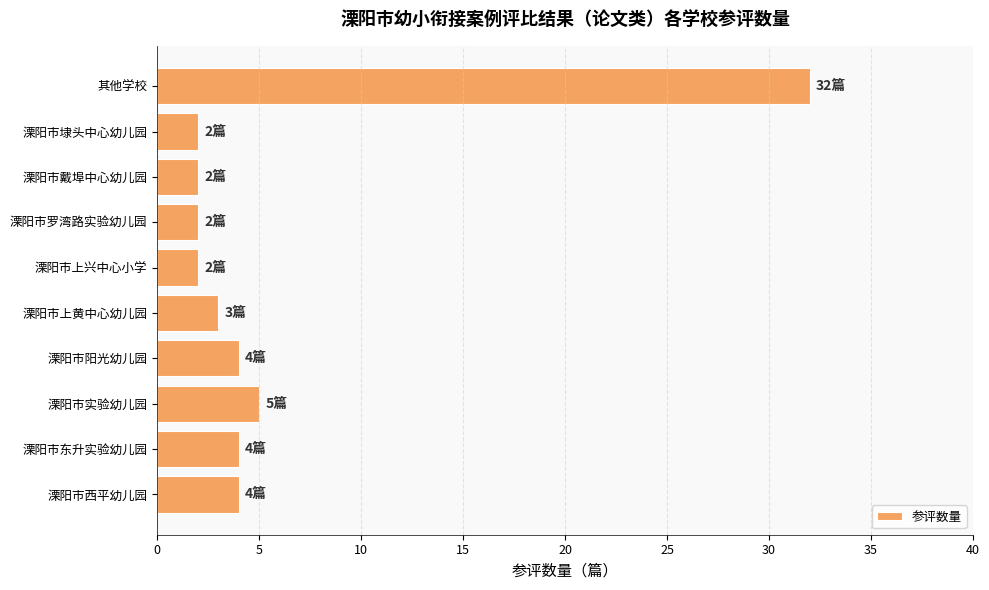

At which category does the chart reach its peak across all series?

其他学校